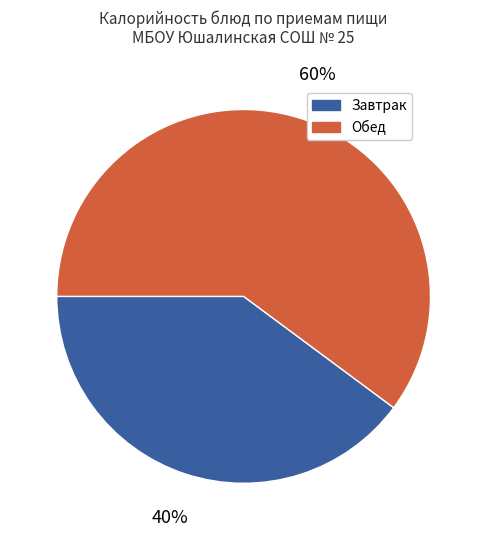

Is the sum of Завтрак and Обед greater than half?

Yes